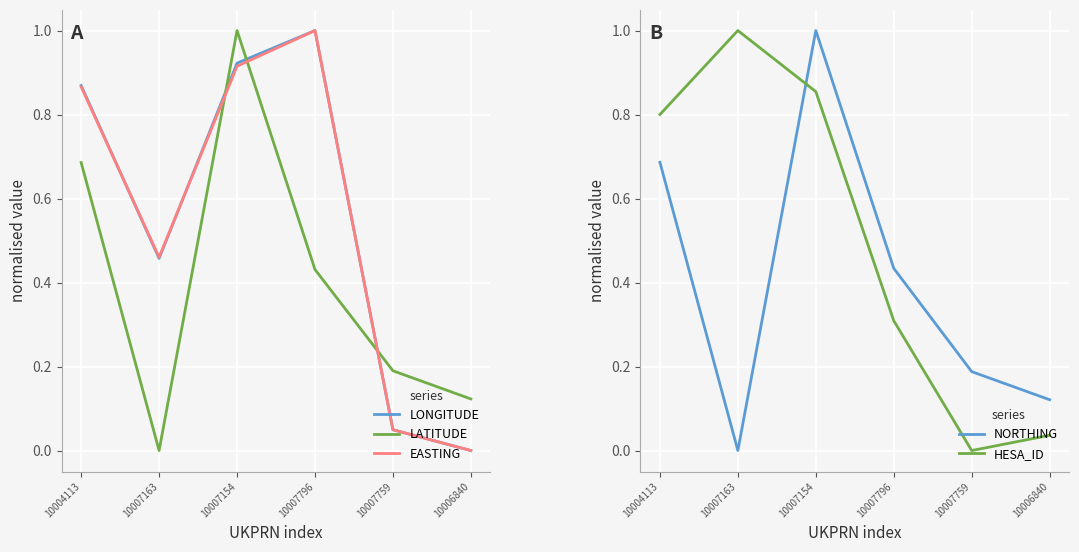

After their last crossing, which series has the higher values: HESA_ID or EASTING?

HESA_ID